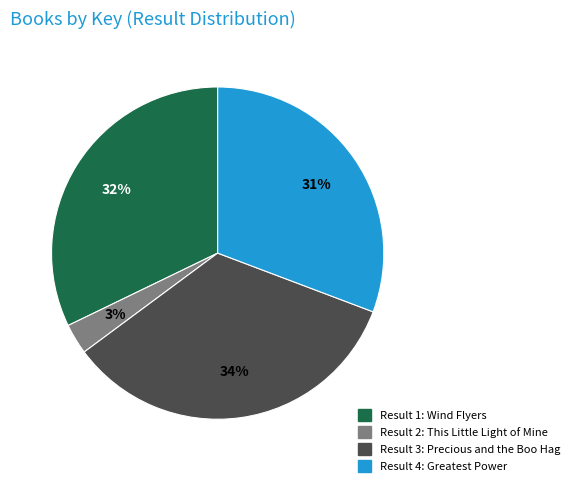

Does any single category account for the majority?

No